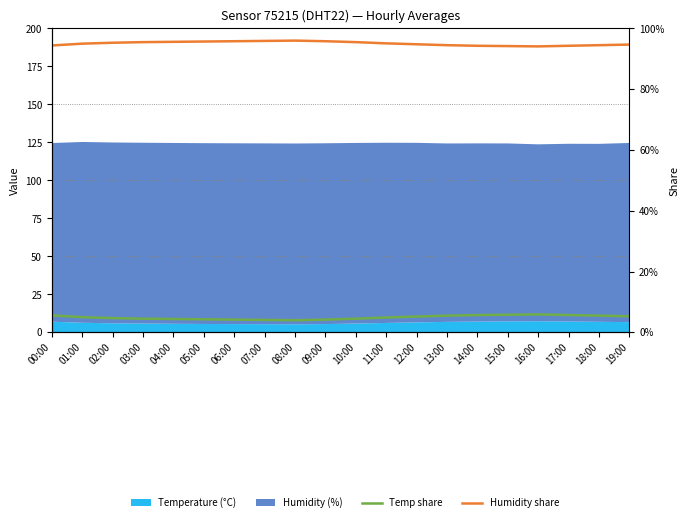

How many lines are shown in the chart?

2